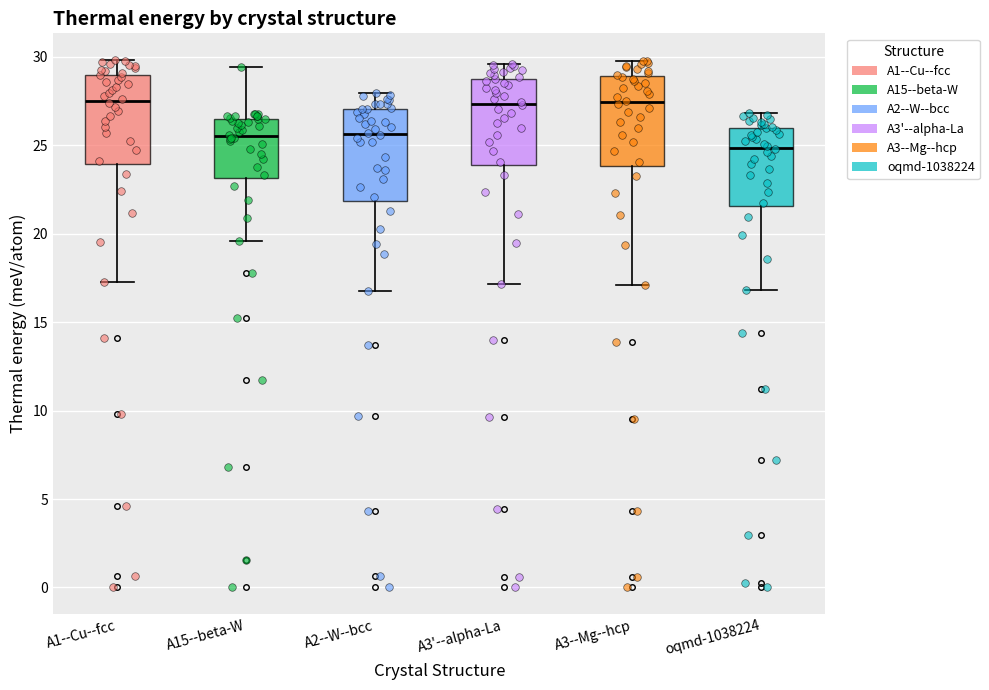

Reading left to right, read every box against the y-axis: the position of its median line, the range the box covers, and the ends of its whiskers. The values are not printed on the chart, so give them approximately, as read against the axis.

A1--Cu--fcc: median 27.5, box 24.0 to 29.0, whiskers 17.5 to 30.0
A15--beta-W: median 25.5, box 23.0 to 26.5, whiskers 19.5 to 29.5
A2--W--bcc: median 25.5, box 22.0 to 27.0, whiskers 17.0 to 28.0
A3'--alpha-La: median 27.5, box 24.0 to 29.0, whiskers 17.0 to 29.5
A3--Mg--hcp: median 27.5, box 24.0 to 29.0, whiskers 17.0 to 30.0
oqmd-1038224: median 25.0, box 21.5 to 26.0, whiskers 17.0 to 27.0